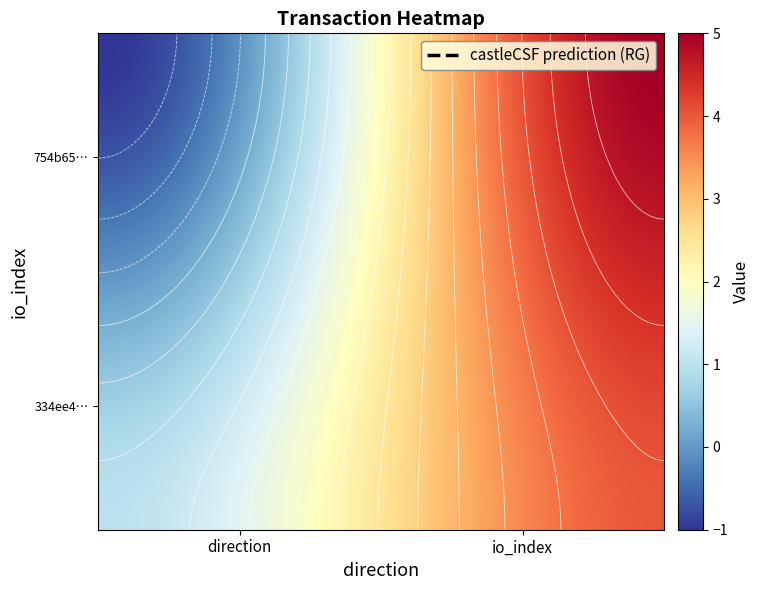

The value of 334ee47405b65ee8979670376fda26d601f8924 at -1 is 1. True or false?

False